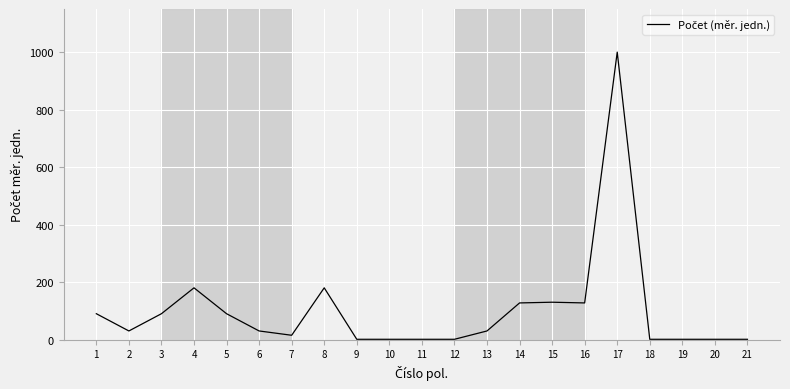

Count the number of categories in the chart.

21